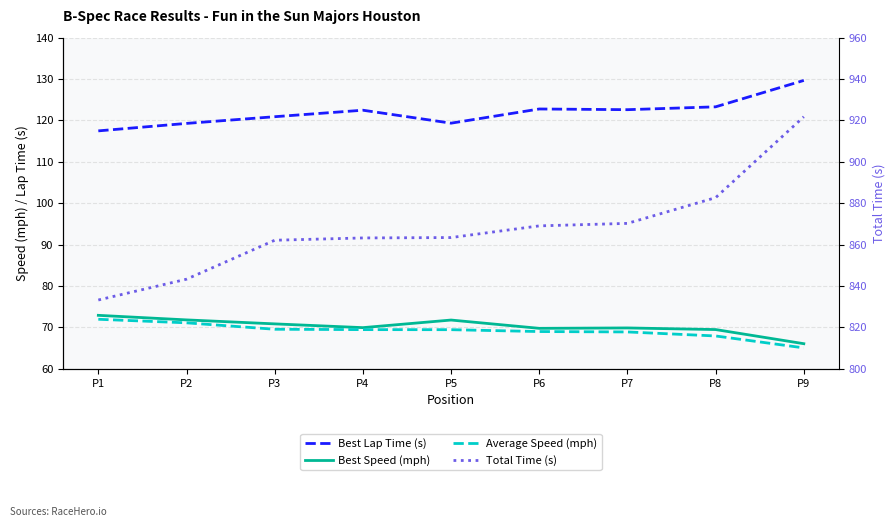

What is the minimum value shown in the chart?

65.1